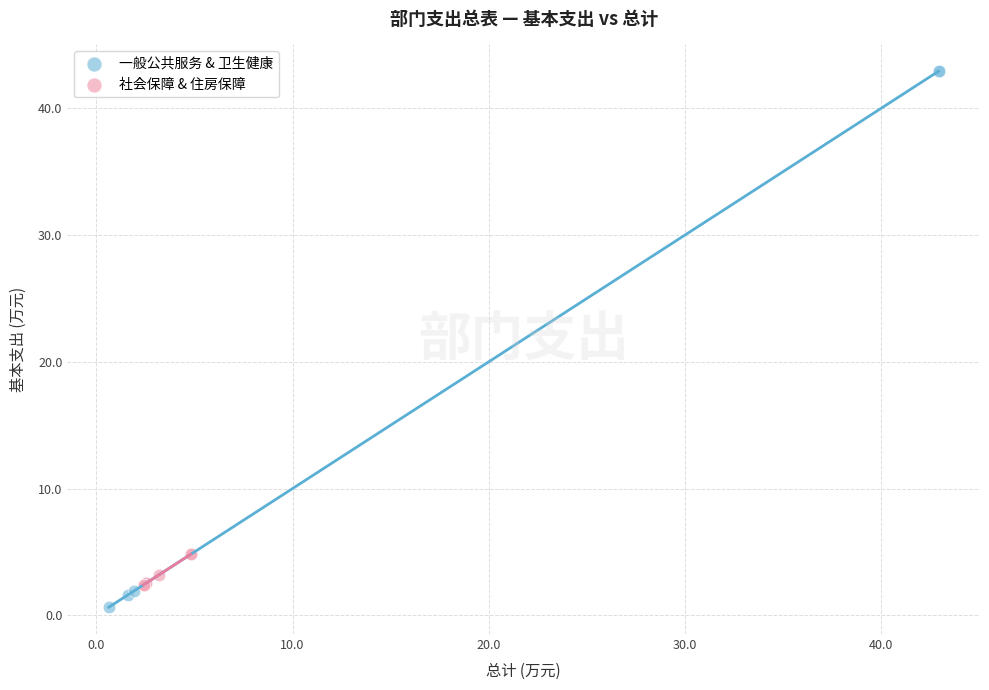

Which series contains the highest Y value?

一般公共服务 & 卫生健康